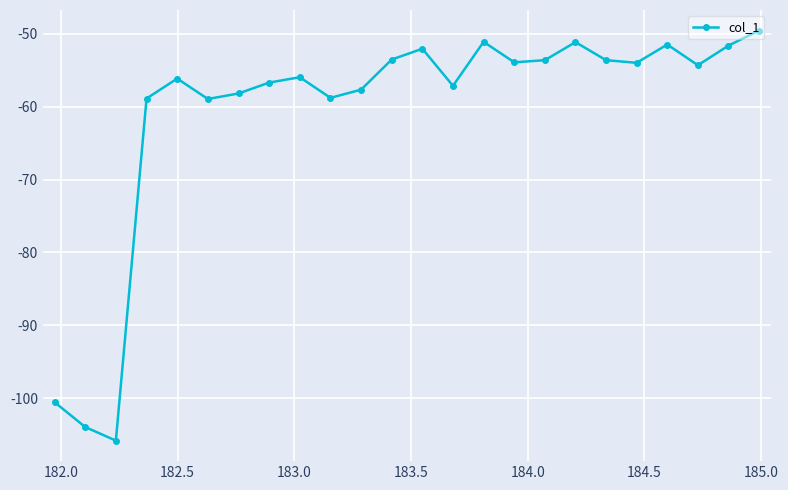

What is the difference between the second highest and minimum values?

54.7